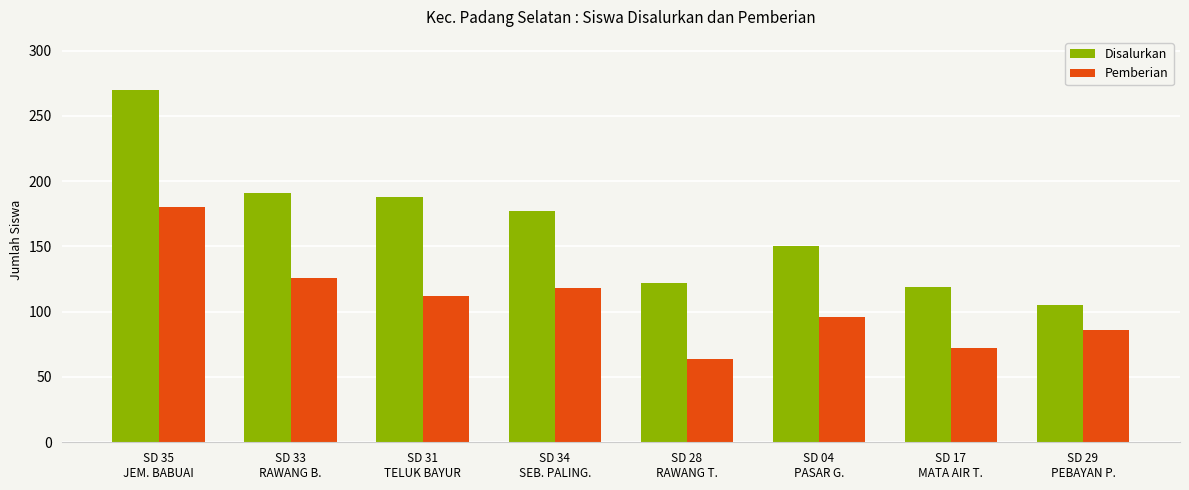

Rank the series by their maximum value, from lowest to highest.

Pemberian, Disalurkan